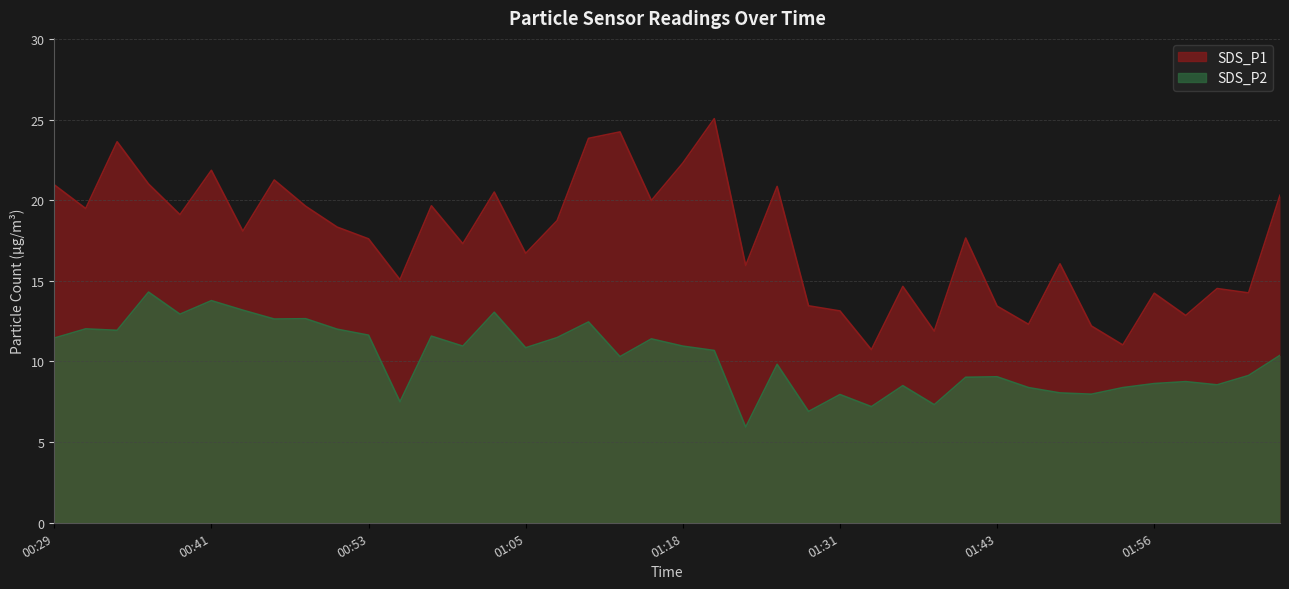

How many values in the SDS_P1 series are below 18?

20